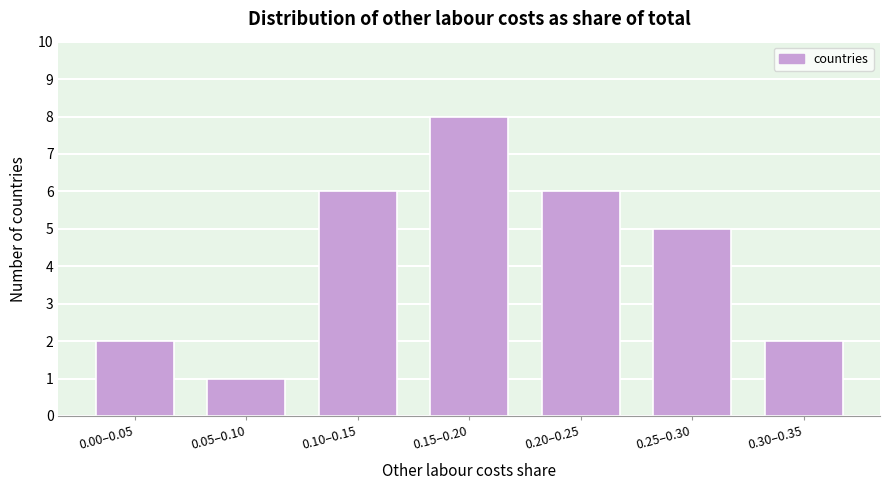

Reading left to right, list all the values displayed in this chart.

2	1	6	8	6	5	2